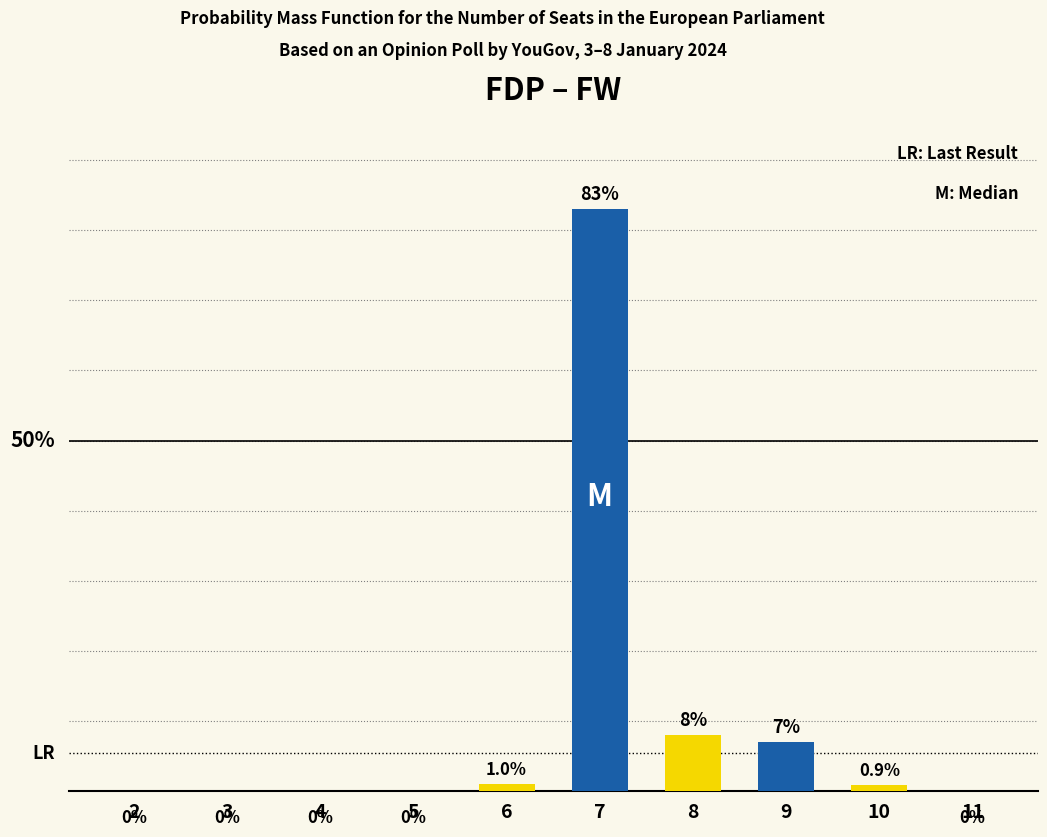

Are the bars horizontal?

No